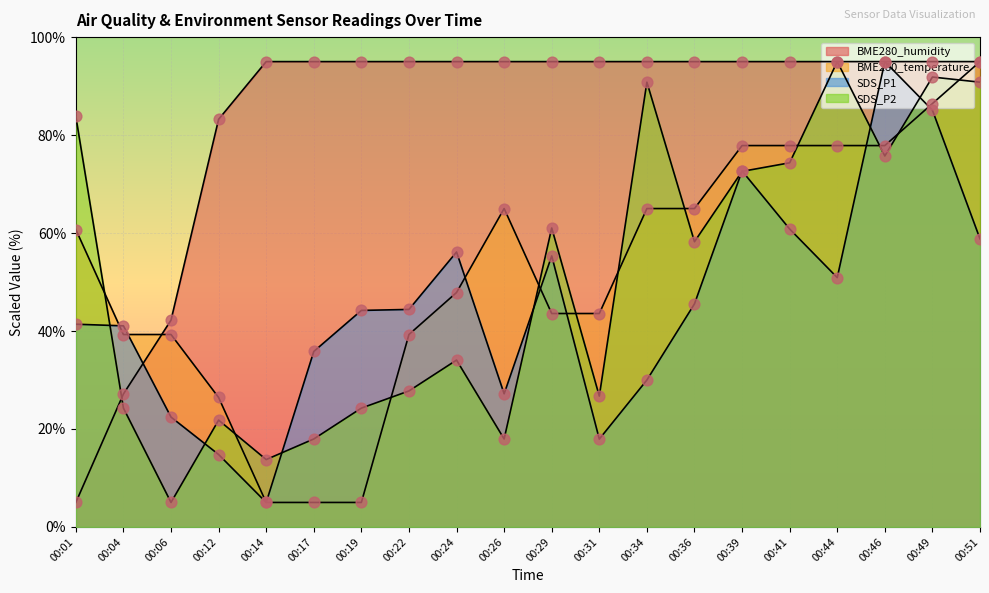

At which category is the sum across all series the highest?

00:49